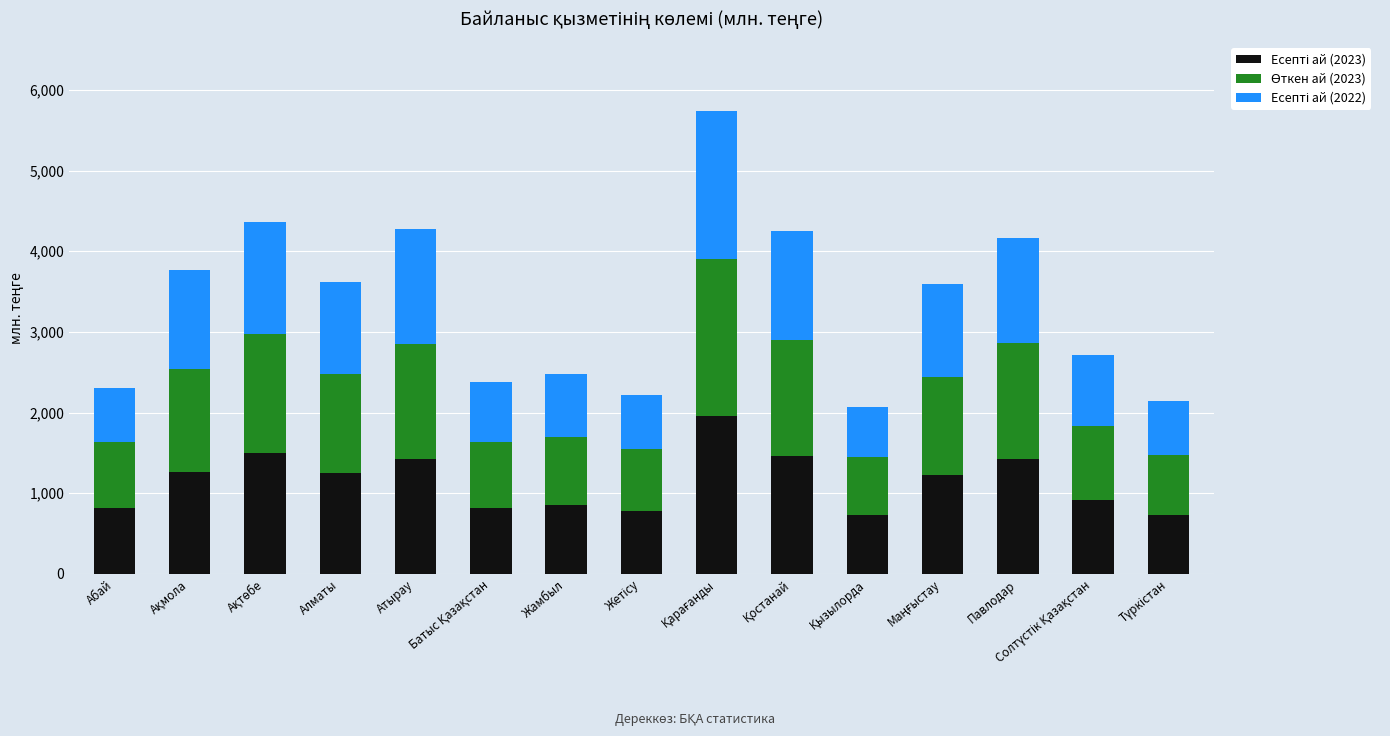

How many series are shown in this chart?

3